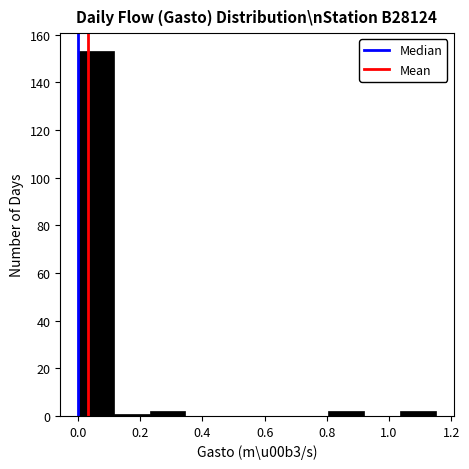

Which range on the x-axis has the tallest bar?

0.000 to 0.115